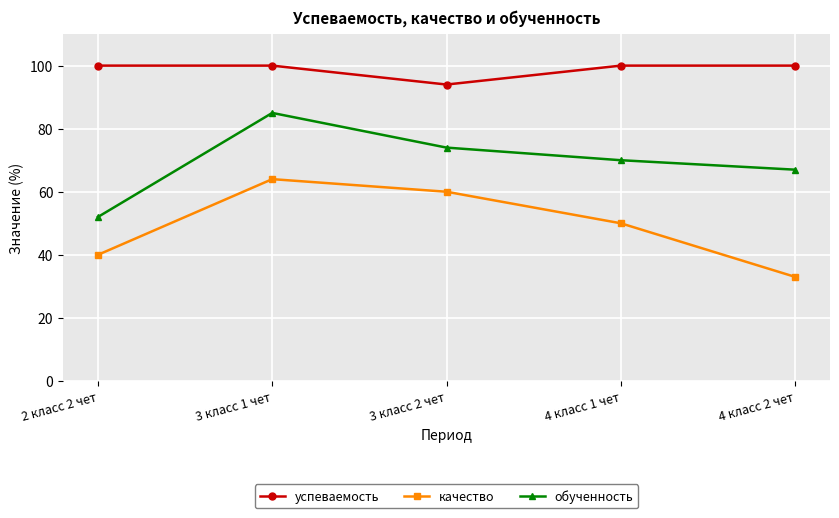

How many series are shown in this chart?

3